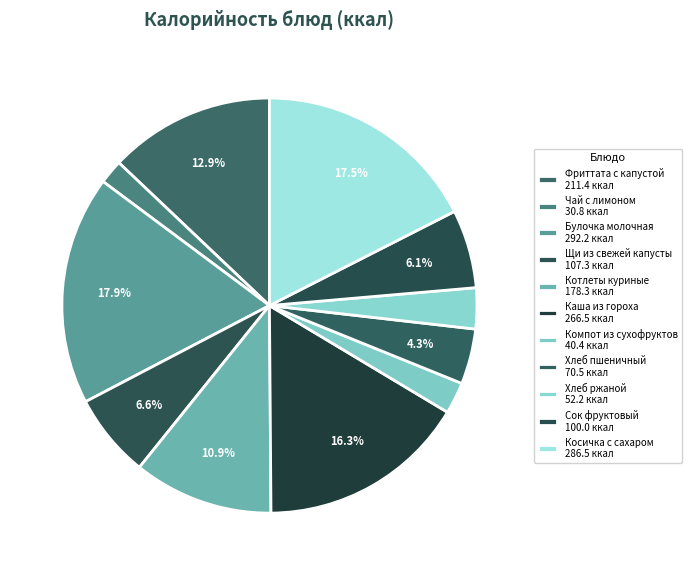

How many segments does this pie chart have?

11